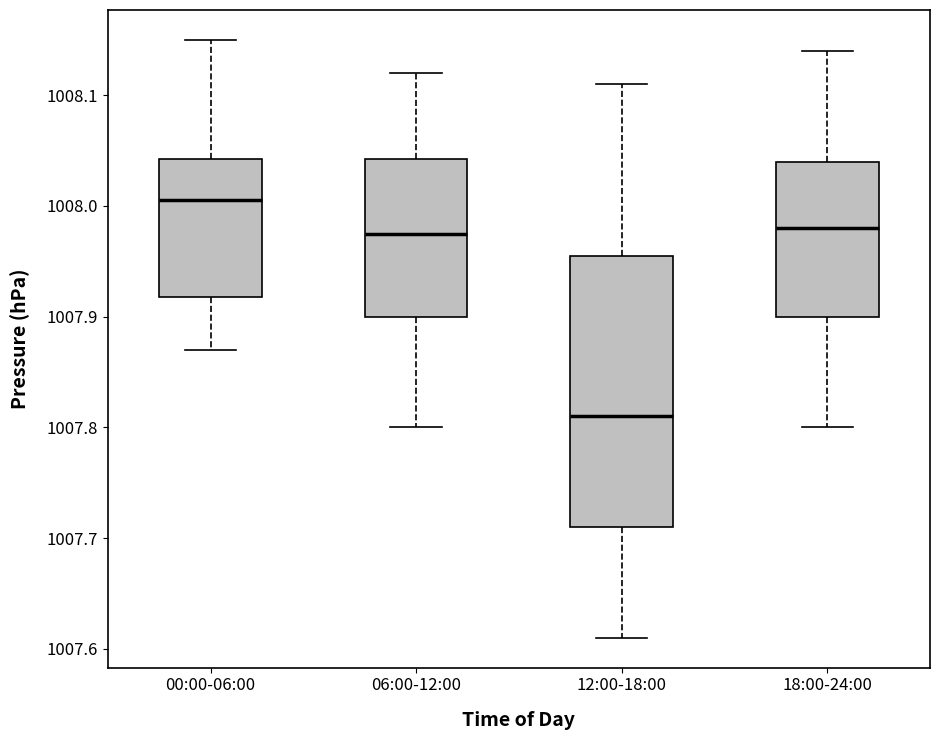

Which box's median line is the lowest?

12:00-18:00